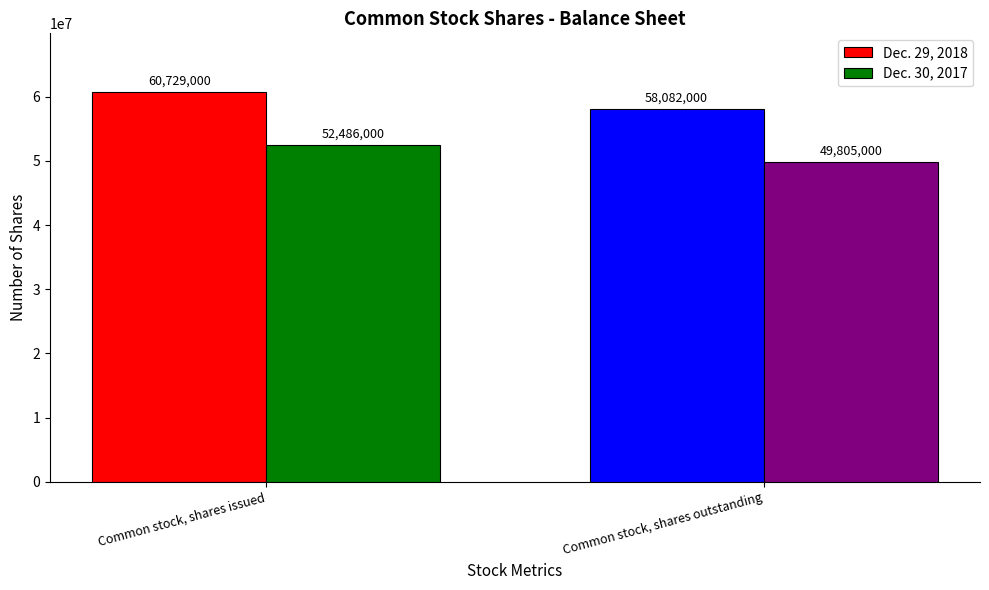

At which category is the sum across all series the highest?

Common stock, shares issued